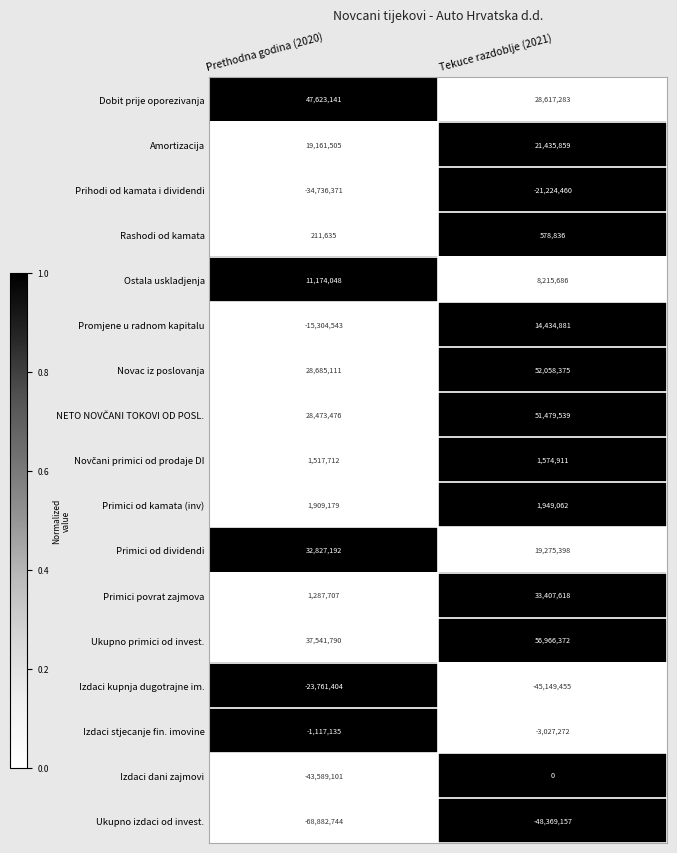

What is the approximate value of Rashodi od kamata at Tekuce razdoblje (2021), to the nearest 10?

578840